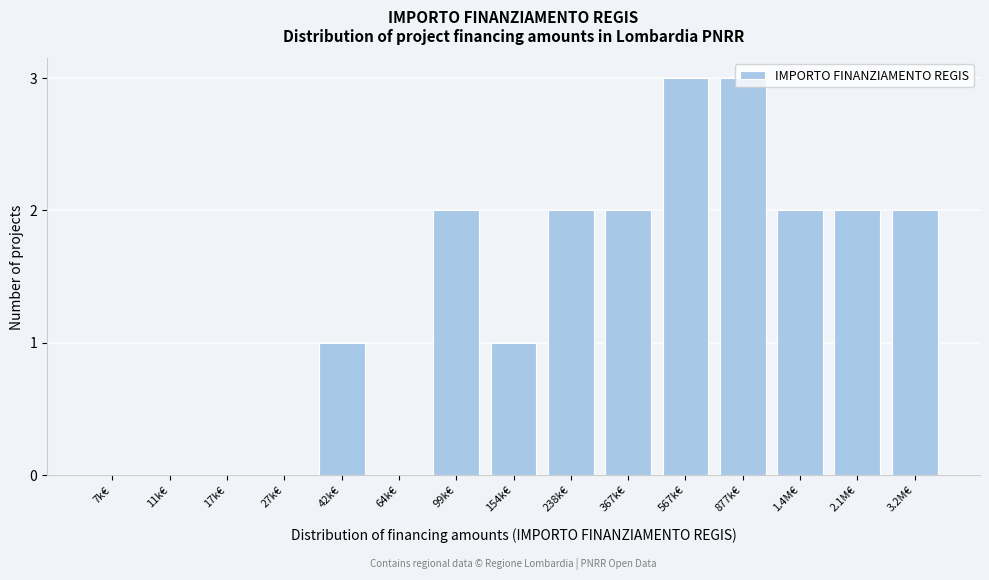

What is the greatest value displayed?

3